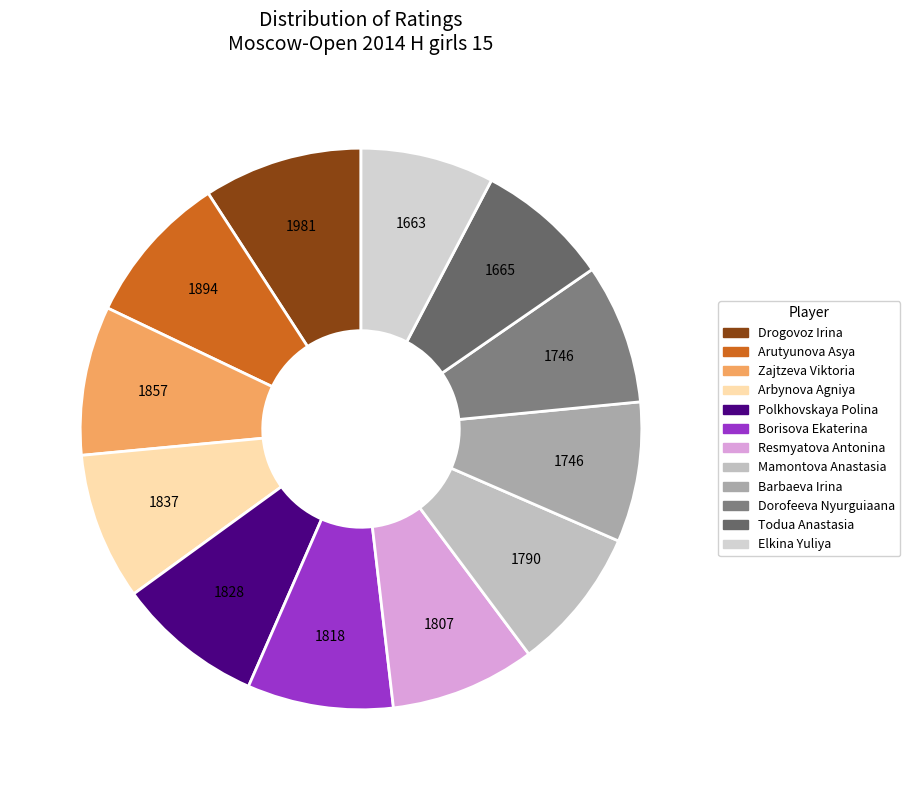

Is there a majority slice in this chart?

No